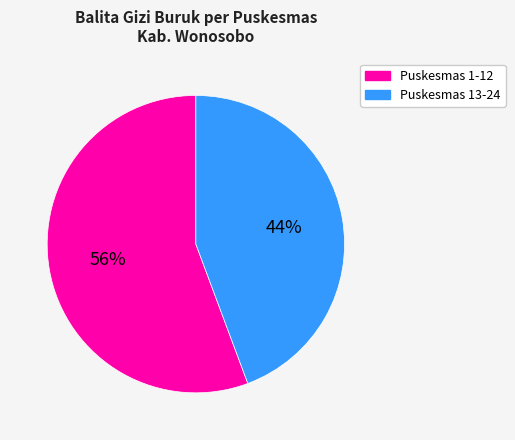

Is there any slice that represents more than half of the pie?

Yes